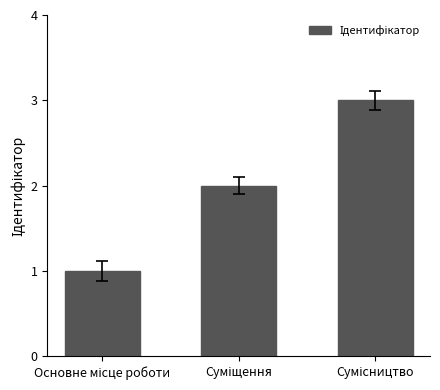

What is the greatest value displayed?

3